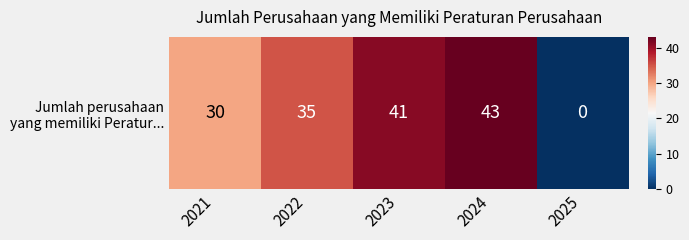

What is the sum of the values at 2024 and 2022?

78